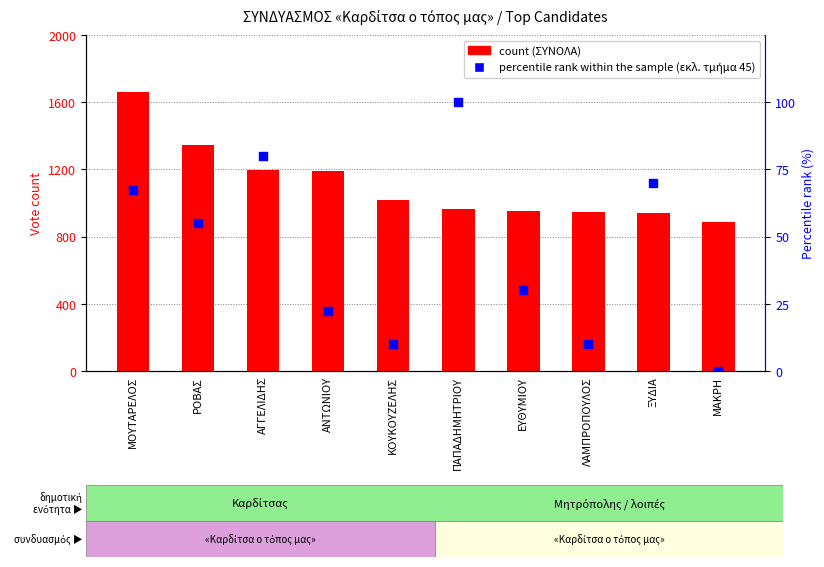

What are all the series names shown in the legend?

count, percentile rank within the sample